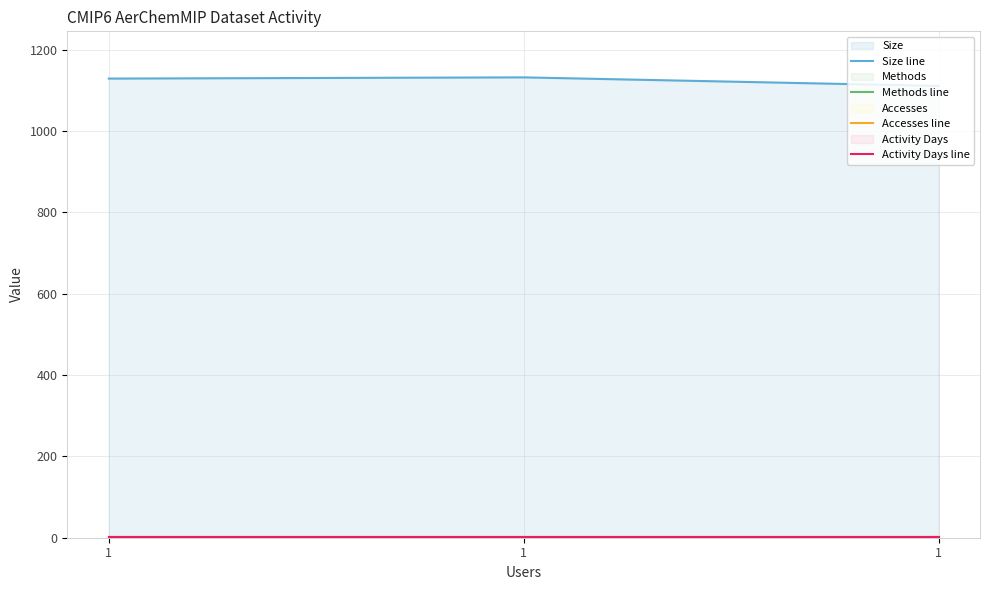

Which series has the largest total across all categories?

Size line